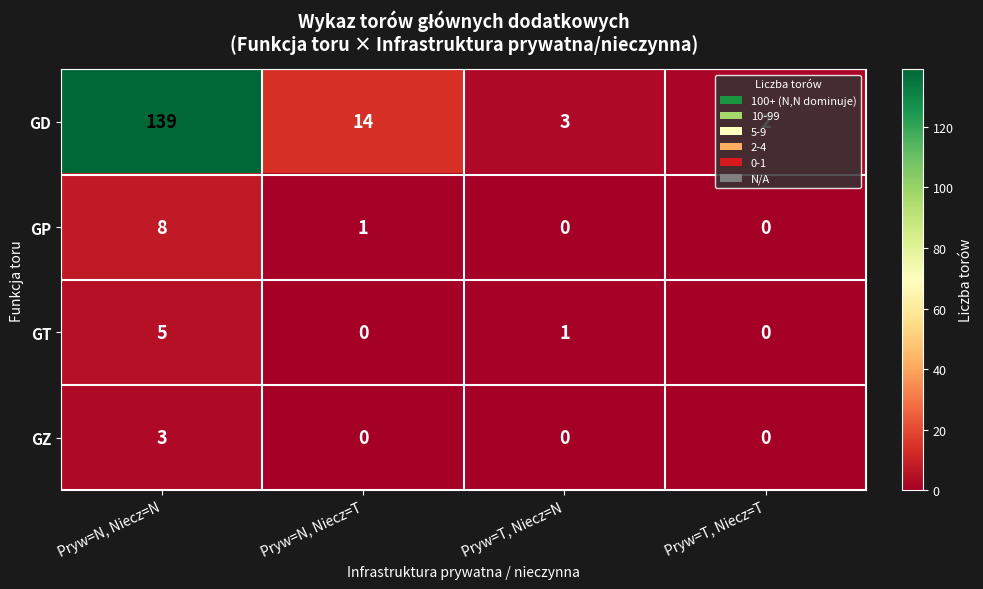

What is the difference between the maximum and minimum values in the GZ series?

3